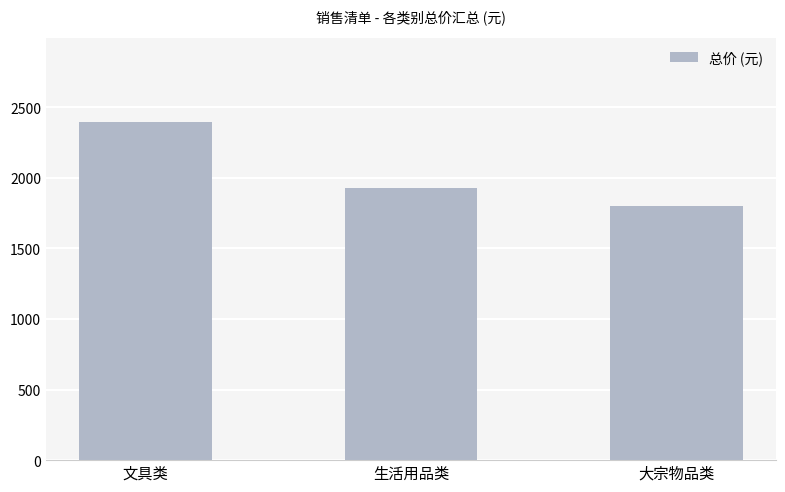

What position from the left is 生活用品类?

2